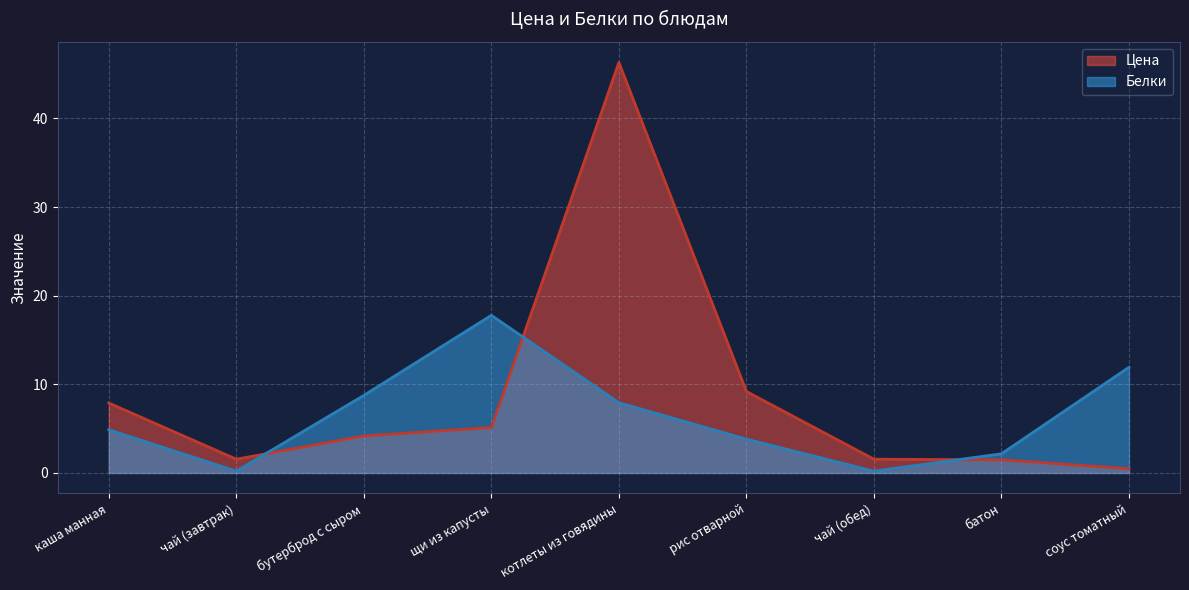

True or false: Цена has a value of 1.6 at чай (завтрак).

True